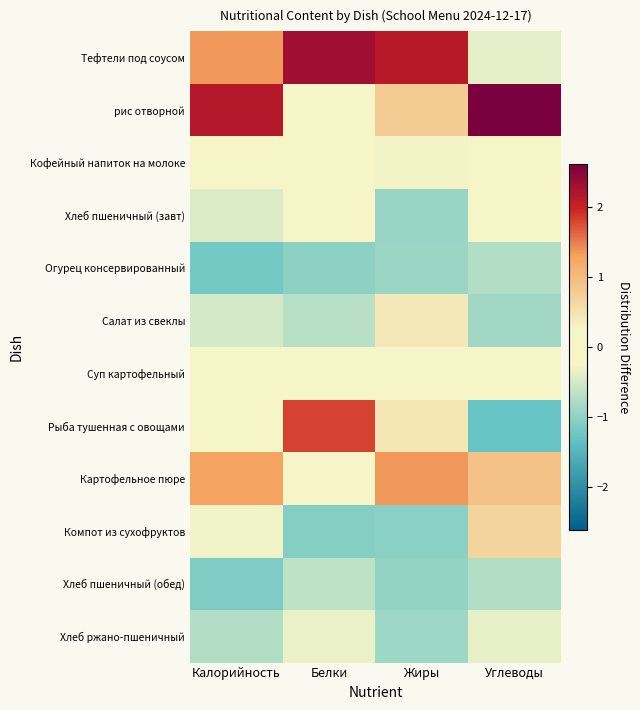

Reading left to right, what are all the values shown in this chart?

Тефтели под соусом: Калорийность=1.4	Белки=2.3	Жиры=2.1	Углеводы=-0.4
рис отворной: Калорийность=2.1	Белки=0.2	Жиры=0.8	Углеводы=2.6
Кофейный напиток на молоке: Калорийность=-0.3	Белки=-0.2	Жиры=-0.3	Углеводы=-0.1
Хлеб пшеничный (завт): Калорийность=-0.4	Белки=-0.2	Жиры=-0.9	Углеводы=0.2
Огурец консервированный: Калорийность=-1.2	Белки=-1.0	Жиры=-0.9	Углеводы=-0.7
Салат из свеклы: Калорийность=-0.5	Белки=-0.7	Жиры=0.4	Углеводы=-0.9
Суп картофельный: Калорийность=-0.0	Белки=-0.2	Жиры=-0.2	Углеводы=0.1
Рыба тушенная с овощами: Калорийность=-0.2	Белки=1.8	Жиры=0.5	Углеводы=-1.3
Картофельное пюре: Калорийность=1.3	Белки=0.1	Жиры=1.4	Углеводы=0.9
Компот из сухофруктов: Калорийность=-0.3	Белки=-1.1	Жиры=-1.0	Углеводы=0.7
Хлеб пшеничный (обед): Калорийность=-1.1	Белки=-0.7	Жиры=-1.0	Углеводы=-0.7
Хлеб ржано-пшеничный: Калорийность=-0.8	Белки=-0.3	Жиры=-0.9	Углеводы=-0.4